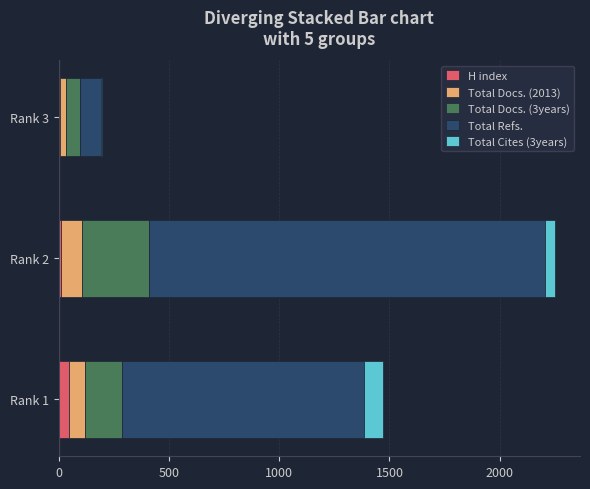

At which category is the sum across all series the highest?

Rank 2